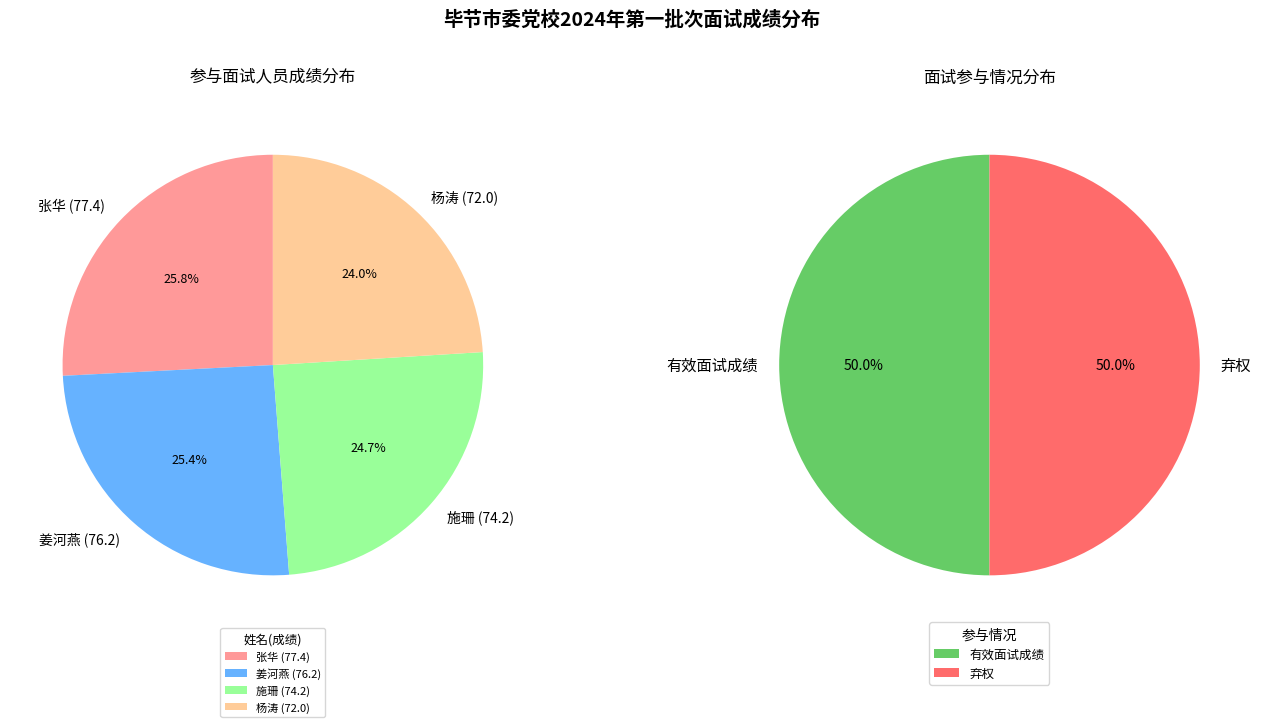

Is there a majority slice in this chart?

No